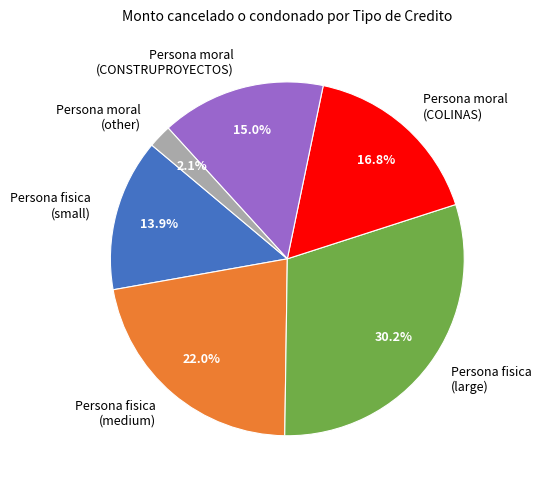

What portion of the pie excludes Persona fisica (medium)?

78.0%